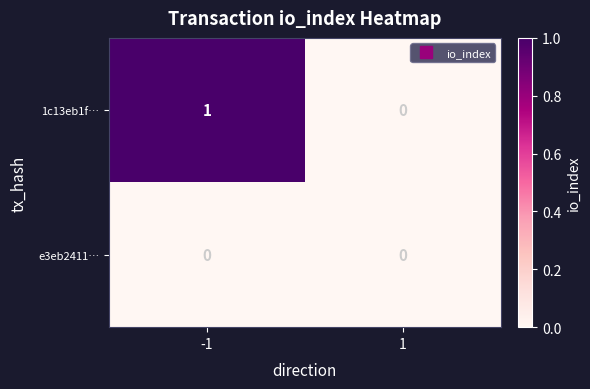

Which series has the largest total across all categories?

1c13eb1f…